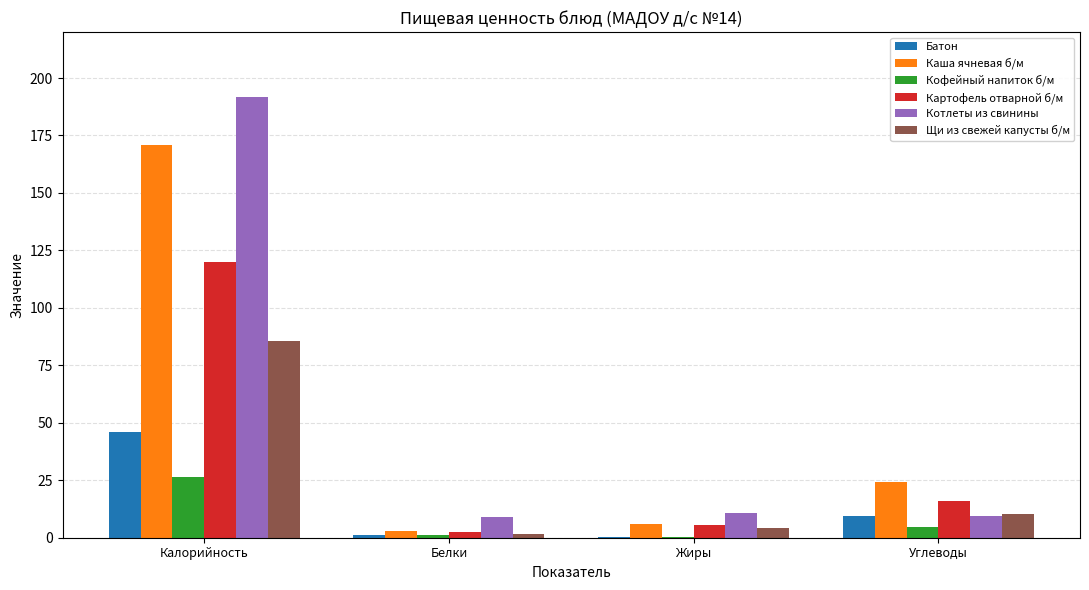

True or false: Котлеты из свинины has a value of 9.4 at Углеводы.

True